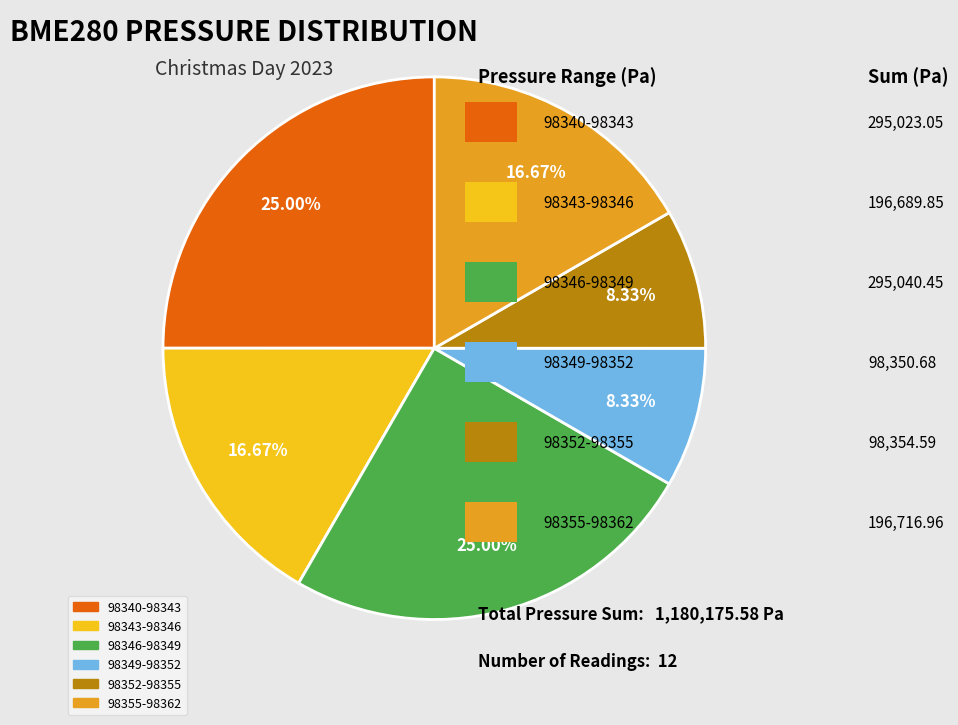

Does any single category account for the majority?

No